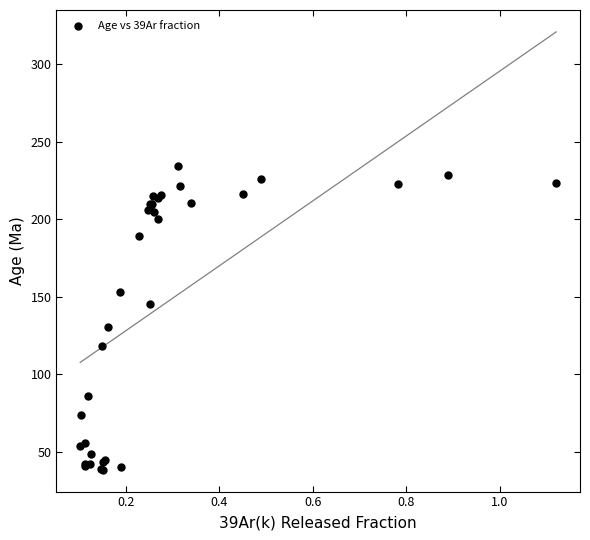

What Y value in the scatter plot is closest to 136?

130.2